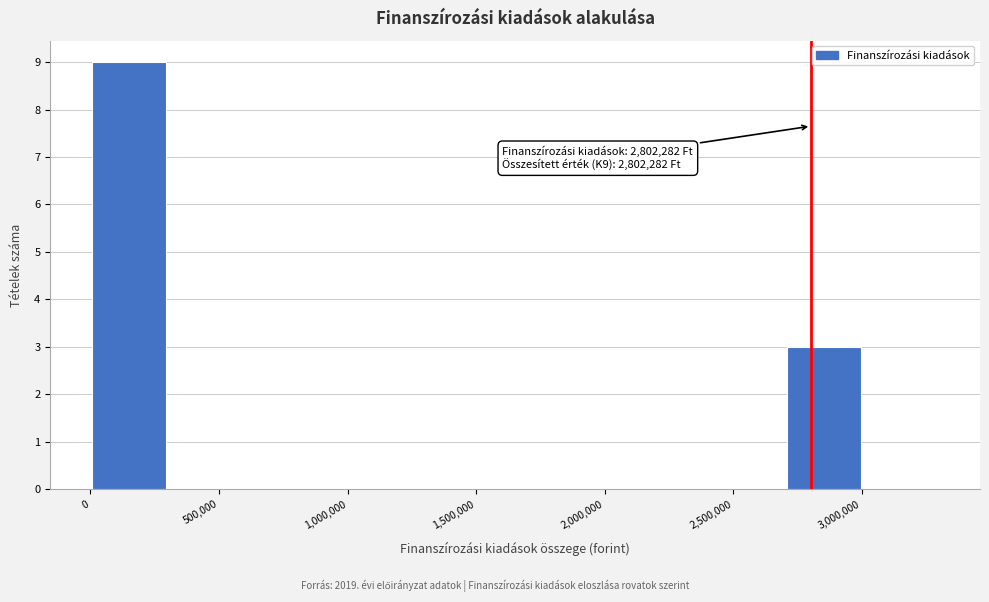

Over which range of the x-axis is the bar tallest?

0 to 300000